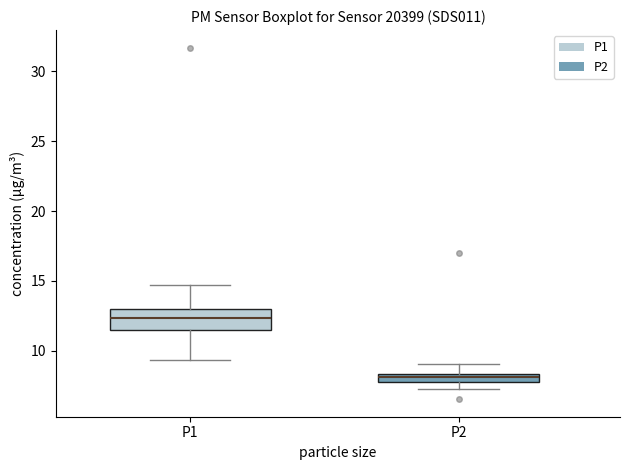

Which box has the highest median line?

P1